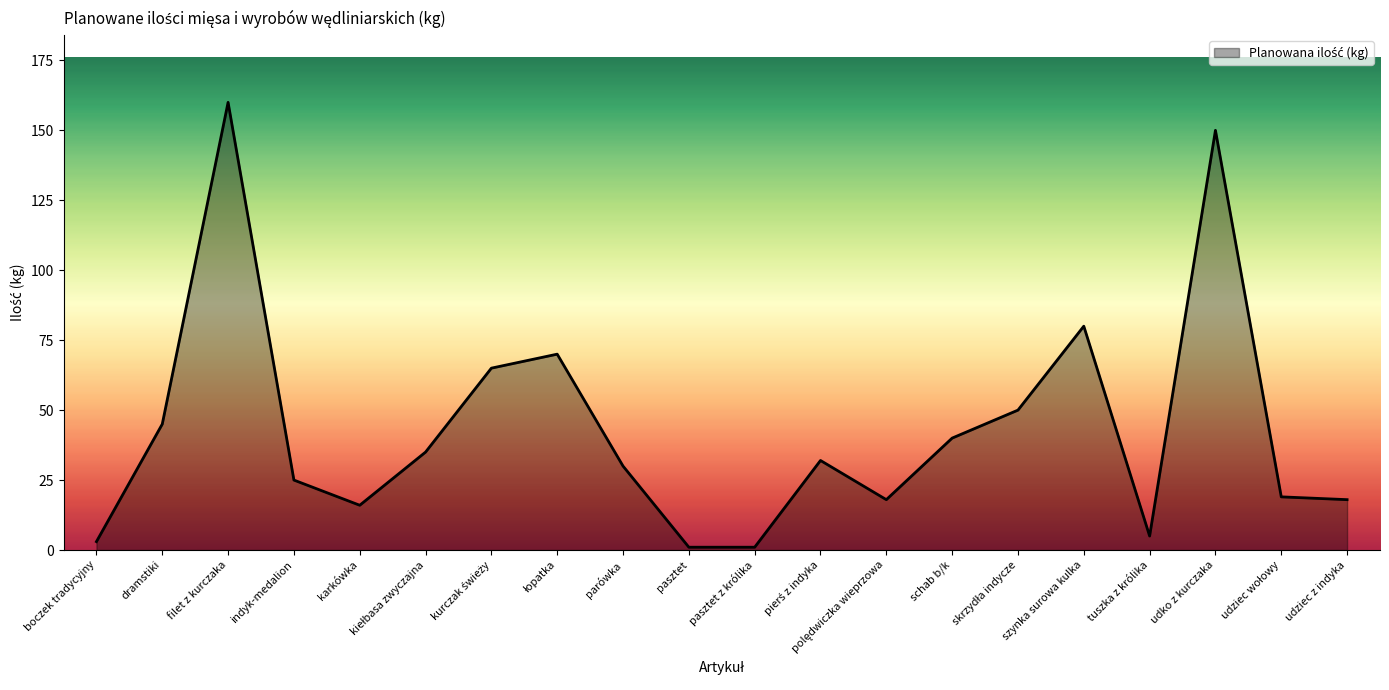

Between boczek tradycyjny and tuszka z królika, which is larger?

tuszka z królika